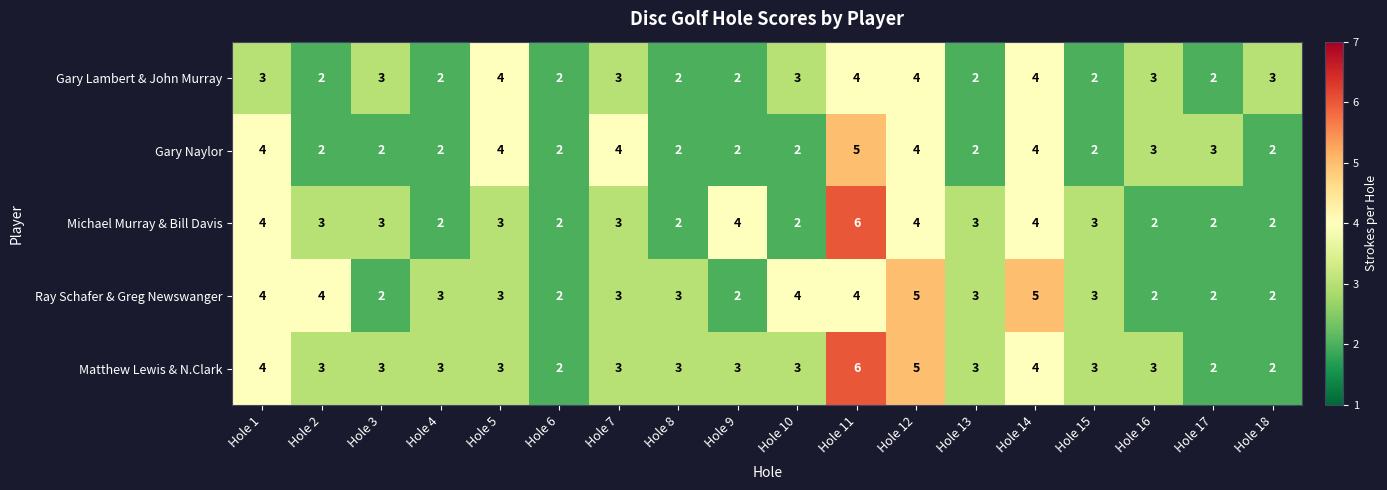

How many data points does each series have?

18